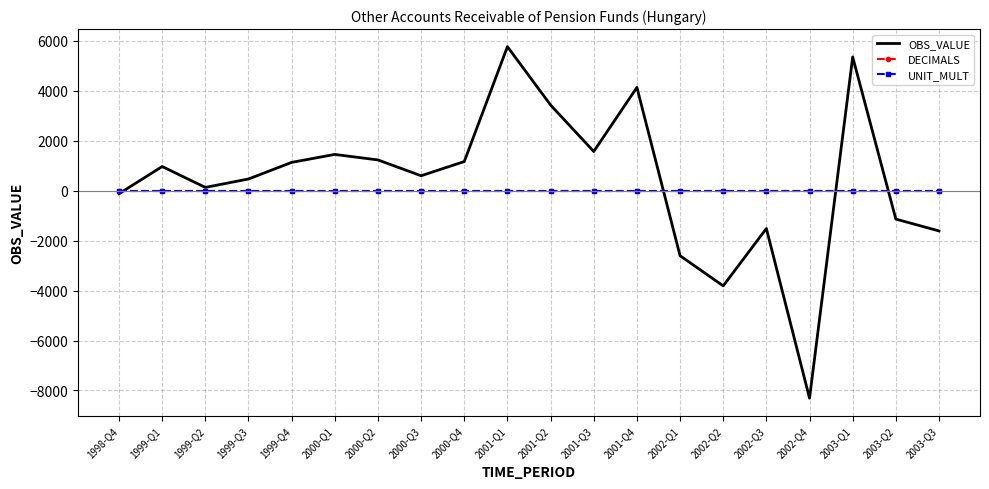

Which series has the widest spread of values?

OBS_VALUE